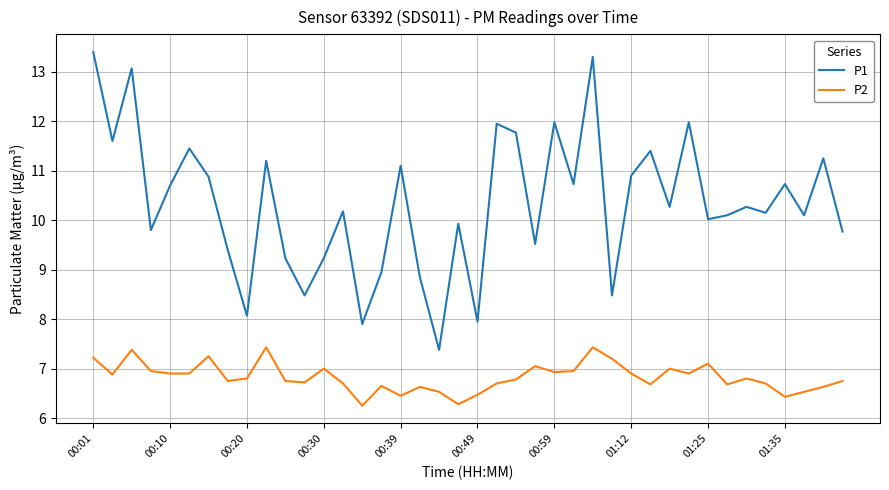

What is the maximum value shown in the chart?

13.4